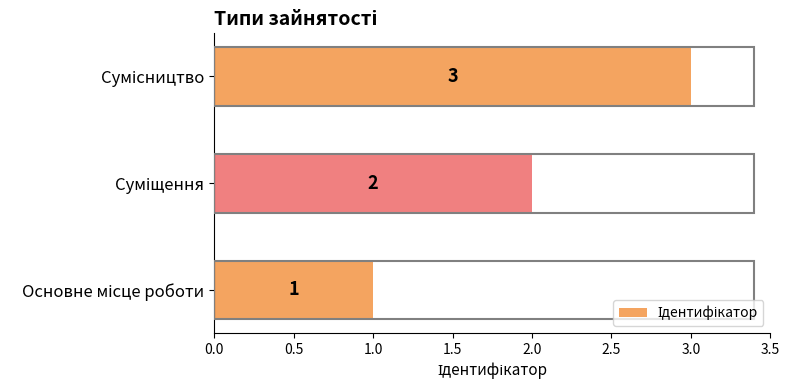

How many data points does each series have?

3